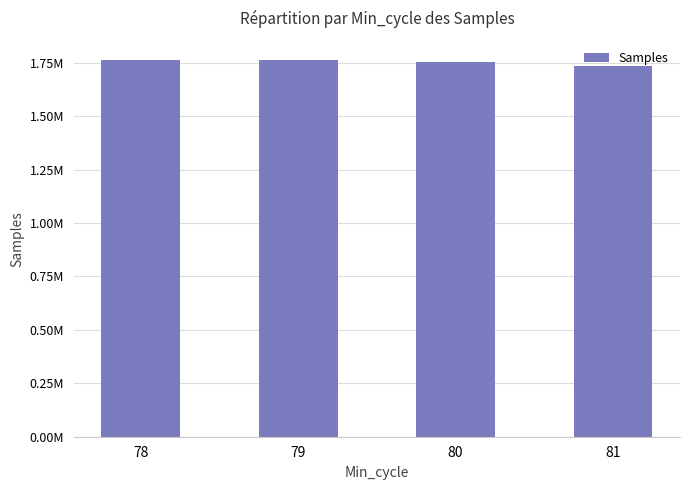

Does the chart contain any negative values?

No